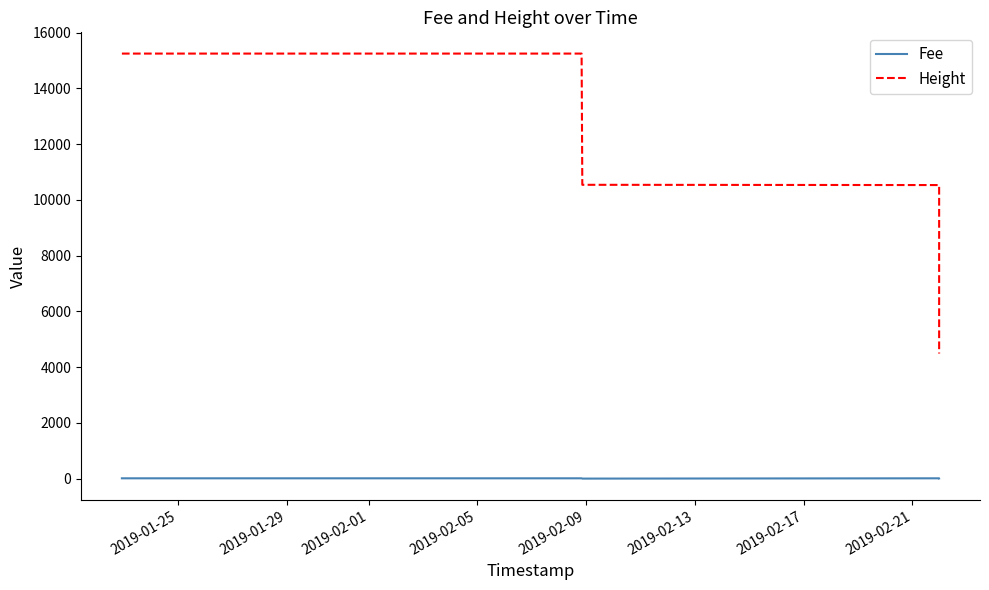

True or false: Height and Fee cross at least once.

False